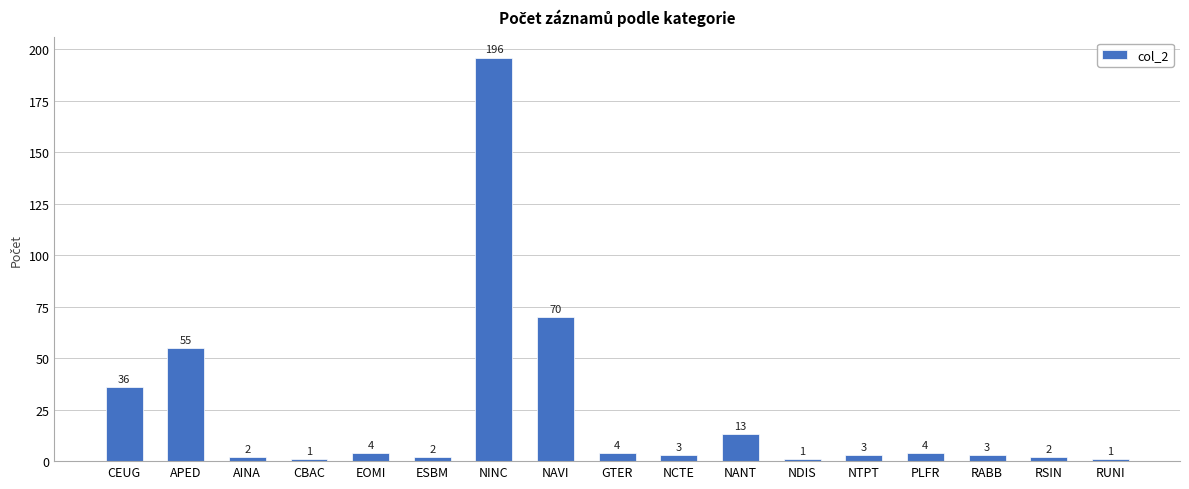

Is it true that the value at NANT is 13?

True